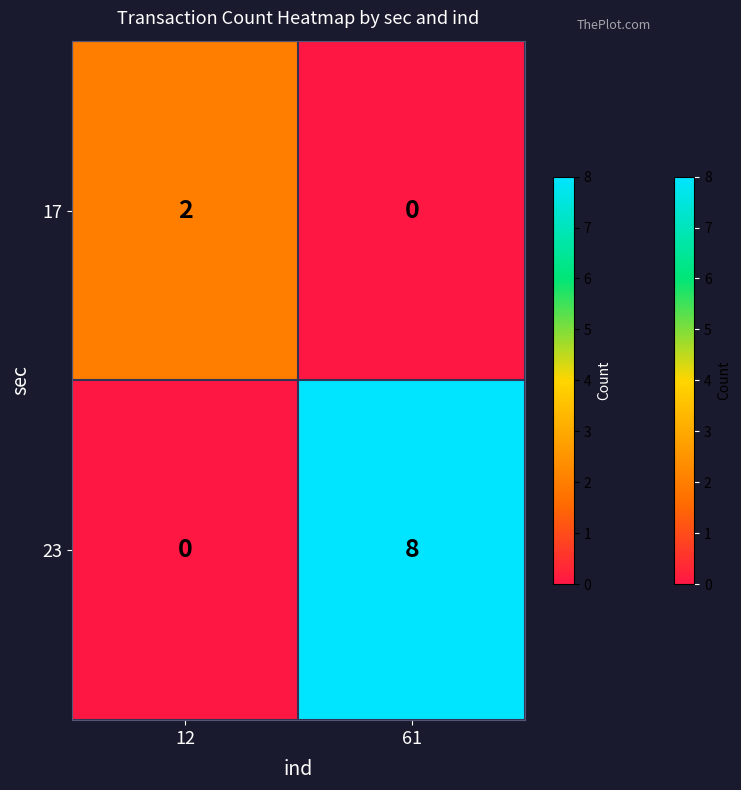

Is it true that 17 equals -1 at 61?

False